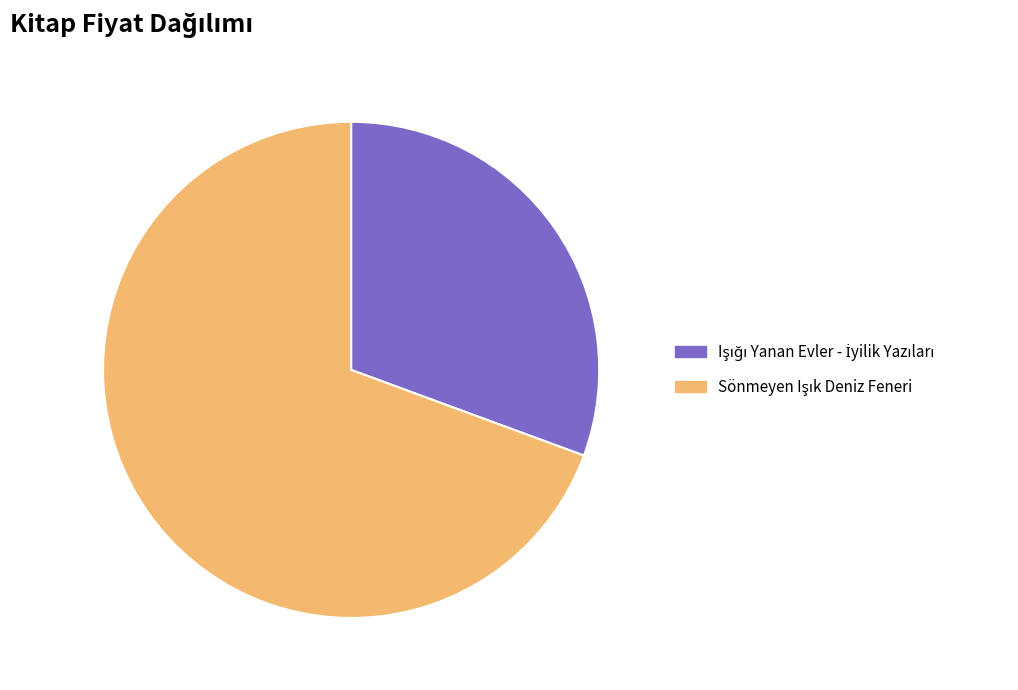

Does any single category account for the majority?

Yes